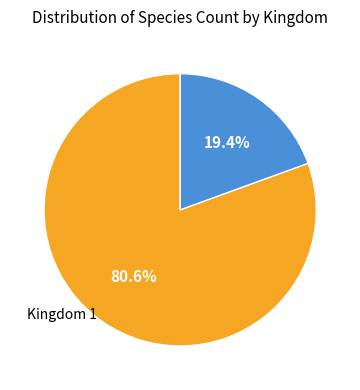

Is there any slice that represents more than half of the pie?

Yes